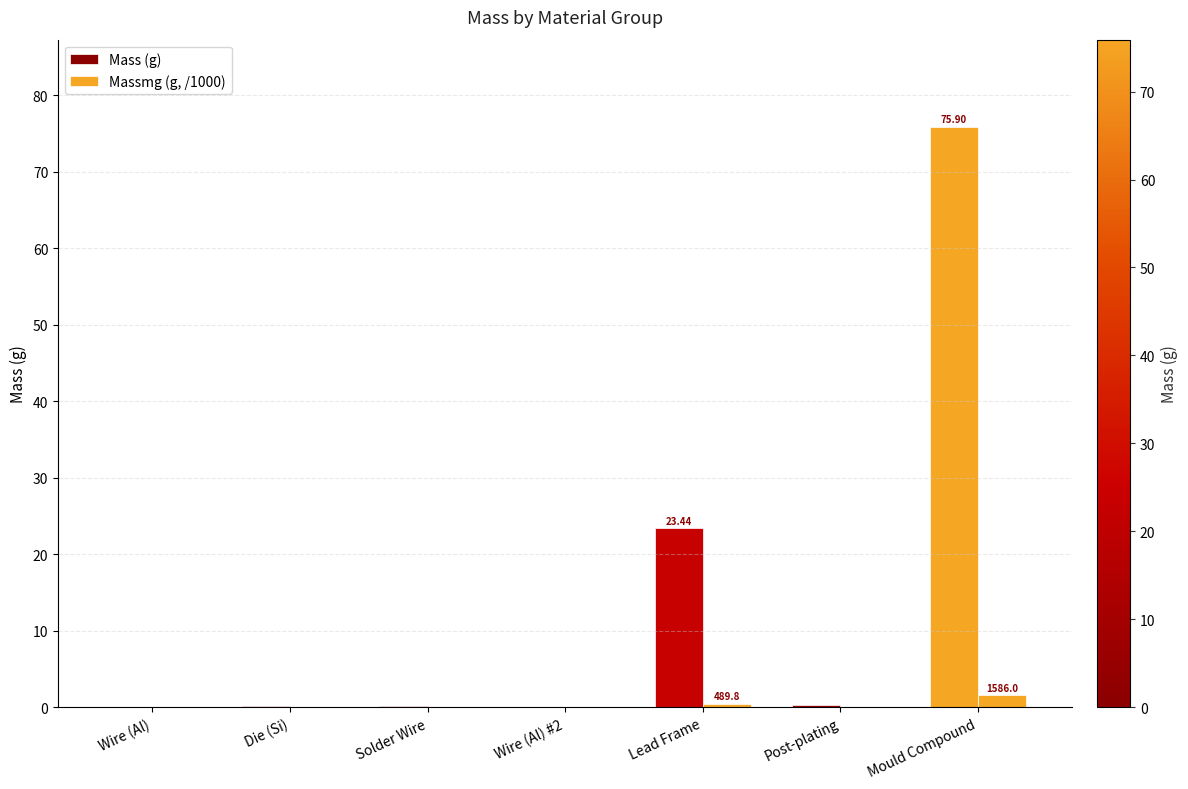

List the series in order of their overall mean, highest first.

Mass (g), Massmg (g, /1000)